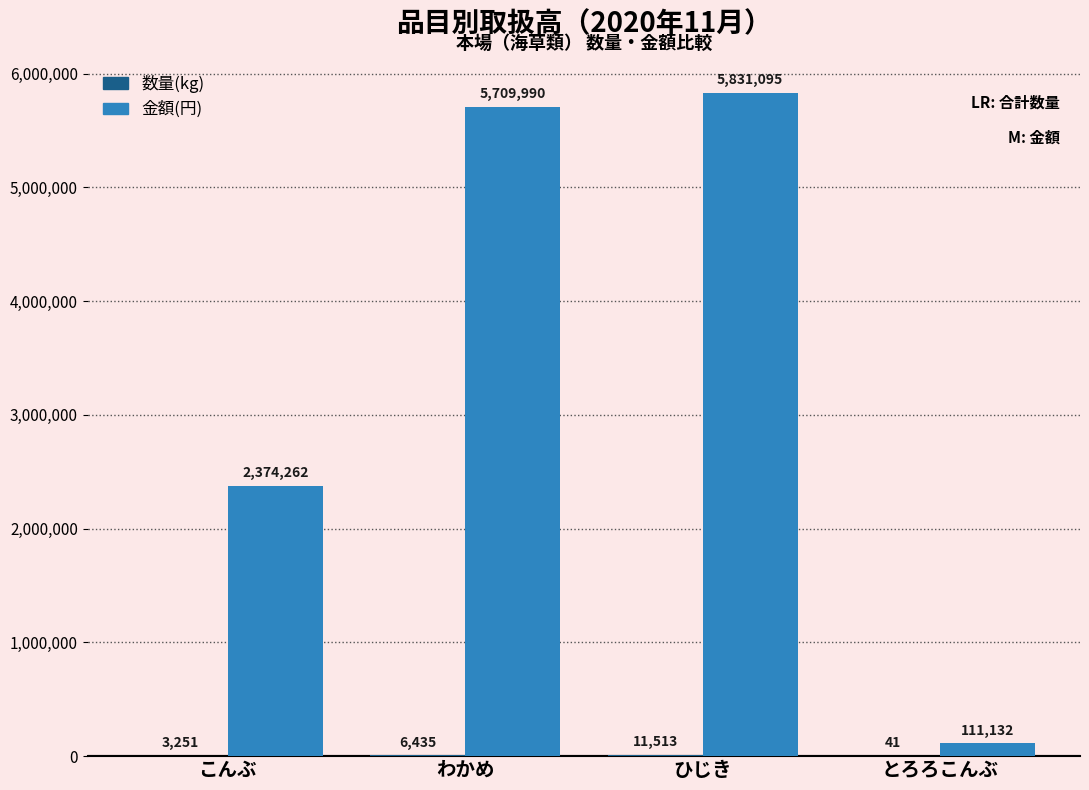

How many groups of bars are there?

4